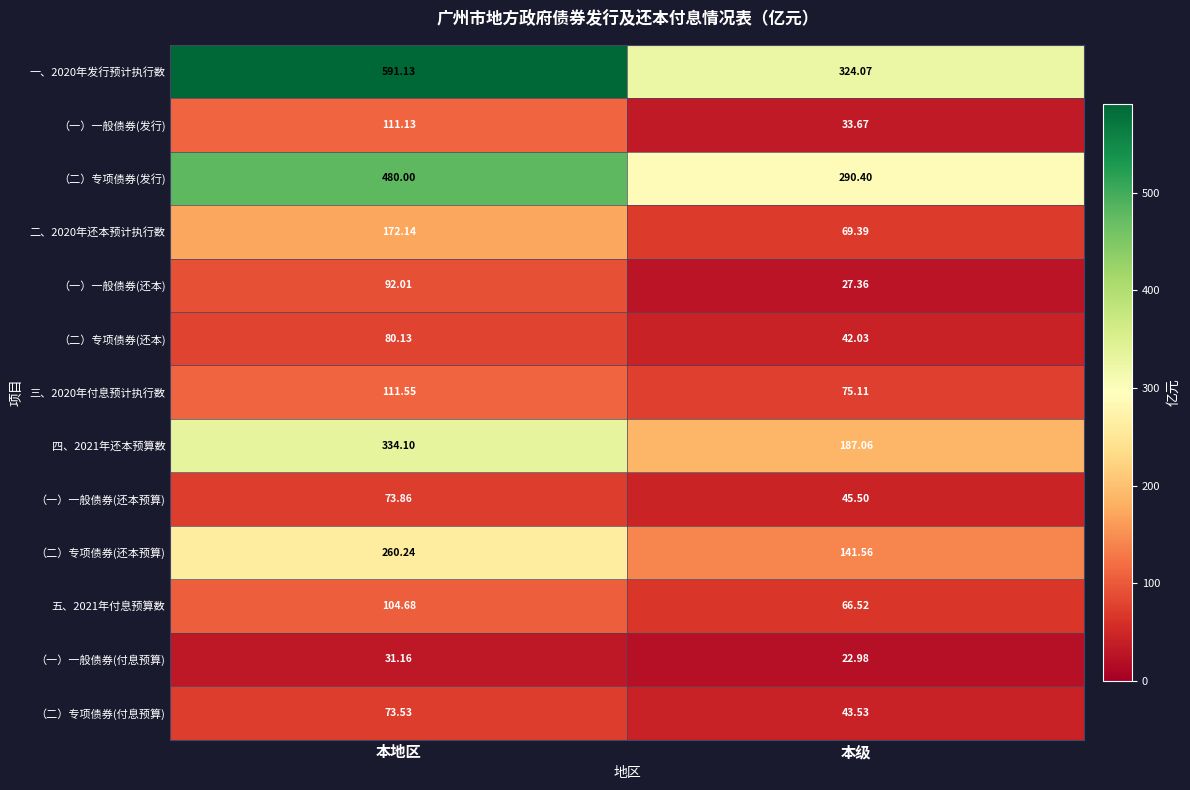

Which series has the widest spread of values?

一、2020年发行预计执行数